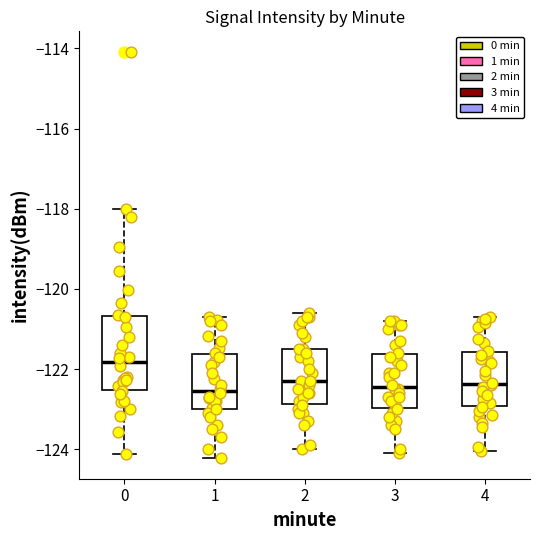

Reading left to right, read every box against the y-axis: the position of its median line, the range the box covers, and the ends of its whiskers. The values are not printed on the chart, so give them approximately, as read against the axis.

0: median -121.8, box -122.6 to -120.6, whiskers -124.2 to -118.0
1: median -122.6, box -123.0 to -121.6, whiskers -124.2 to -120.8
2: median -122.2, box -122.8 to -121.4, whiskers -124.0 to -120.6
3: median -122.4, box -123.0 to -121.6, whiskers -124.0 to -120.8
4: median -122.4, box -123.0 to -121.6, whiskers -124.0 to -120.6